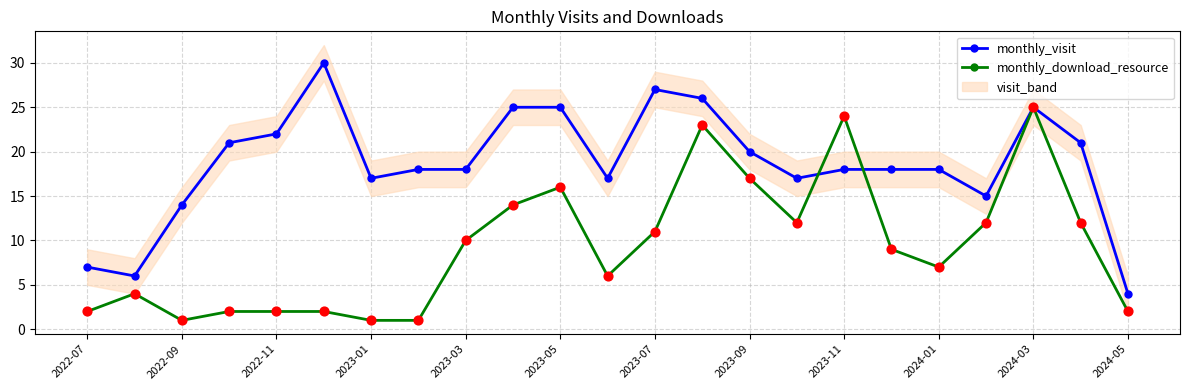

What is the total value across all series at 15?

29